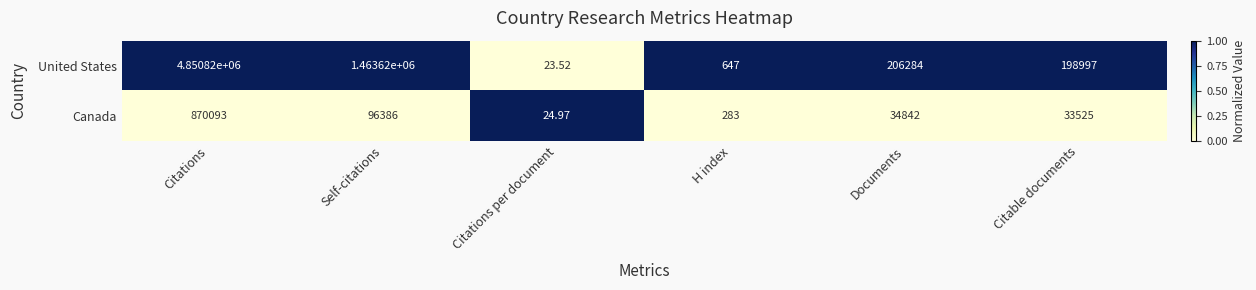

At which category is the sum across all series the highest?

Citations